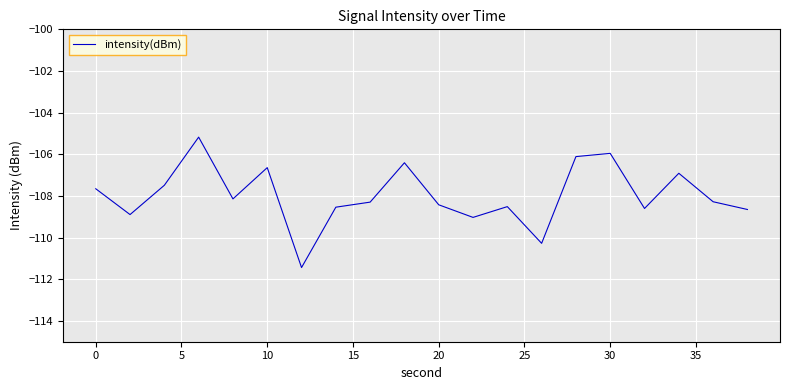

What is the sum of all values?

-2159.4